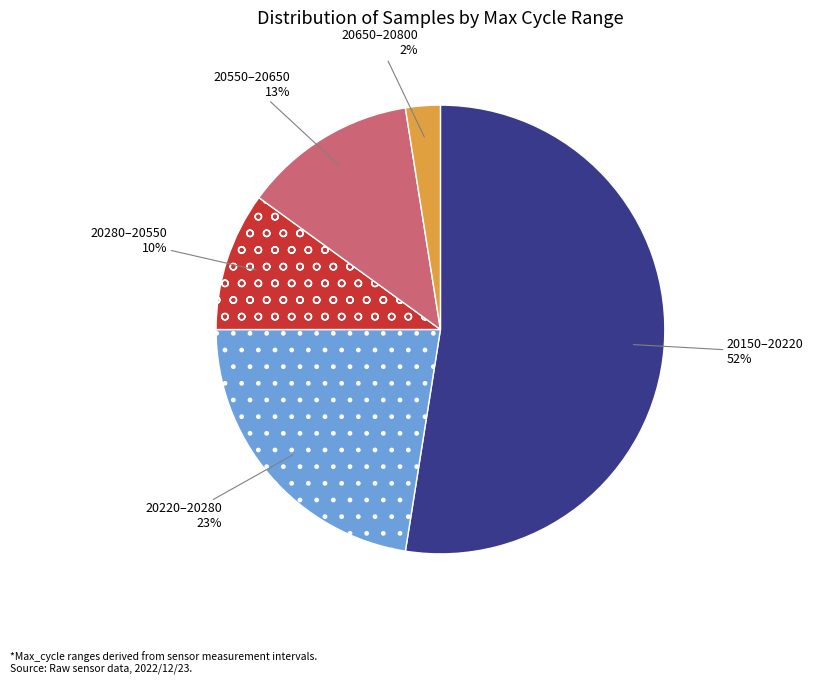

What is the majority slice?

20150–20220